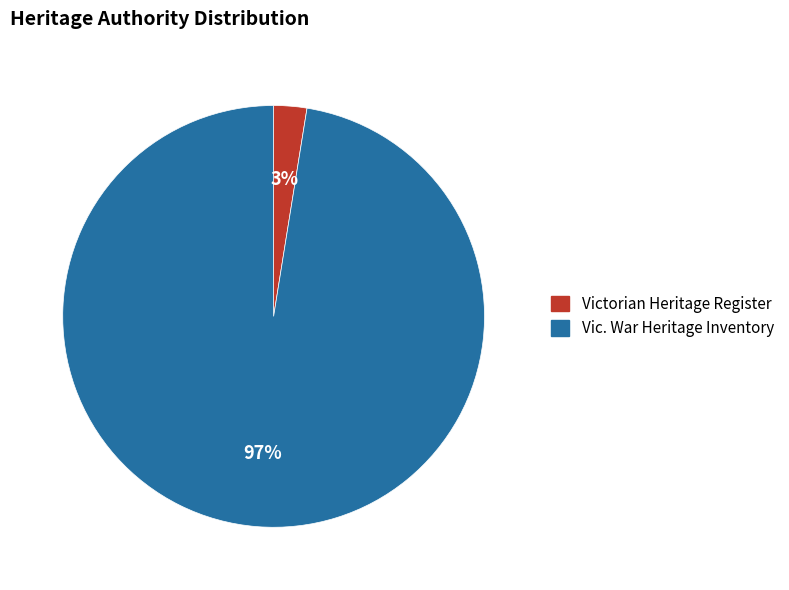

Does Vic. War Heritage Inventory represent more than half of the total?

Yes